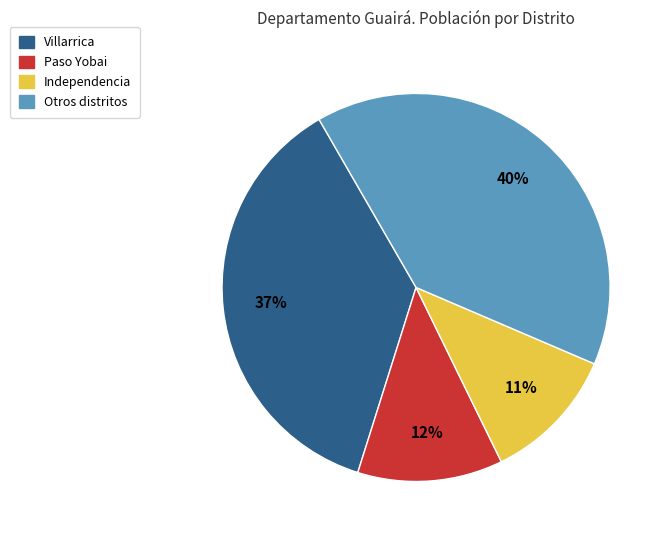

To the nearest percent, what is the average slice percentage?

25%